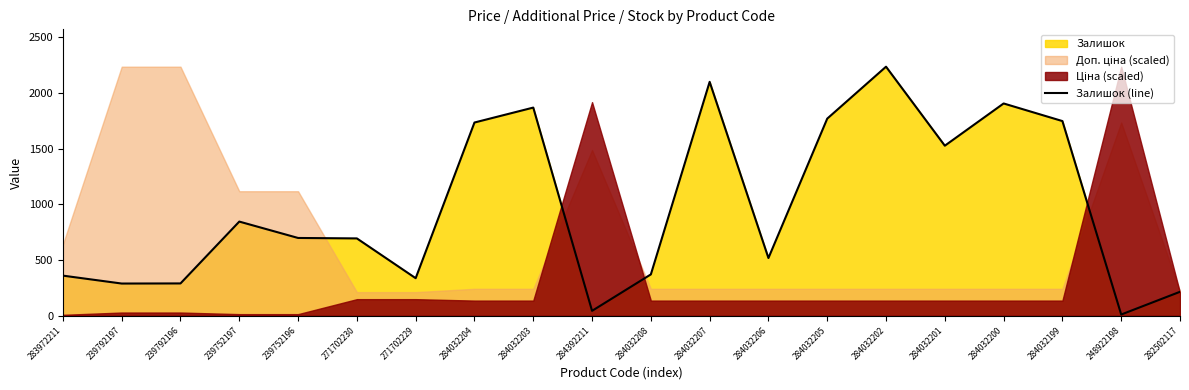

The chart shows a value of 5 at 248922198. True or false?

False